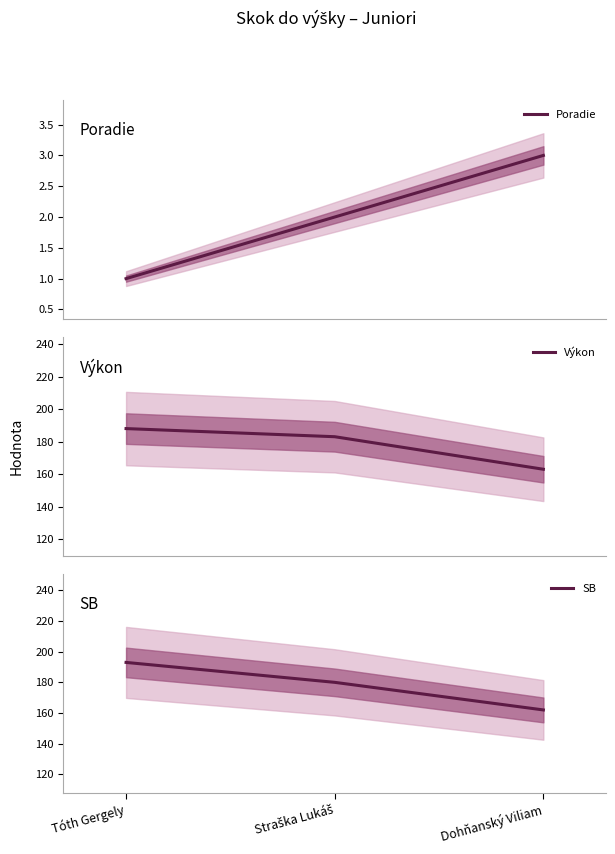

Which series has the largest total across all categories?

SB